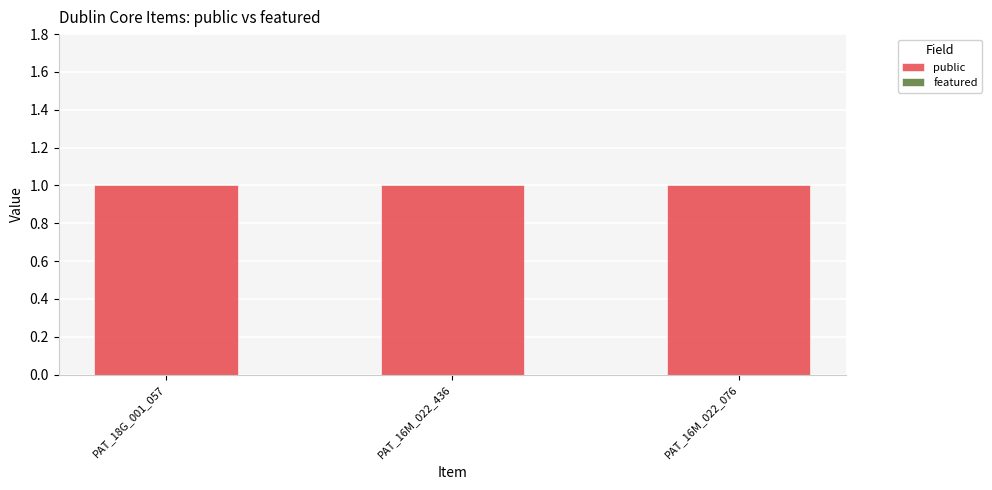

The value of public at PAT_18G_001_057 is 1. True or false?

False